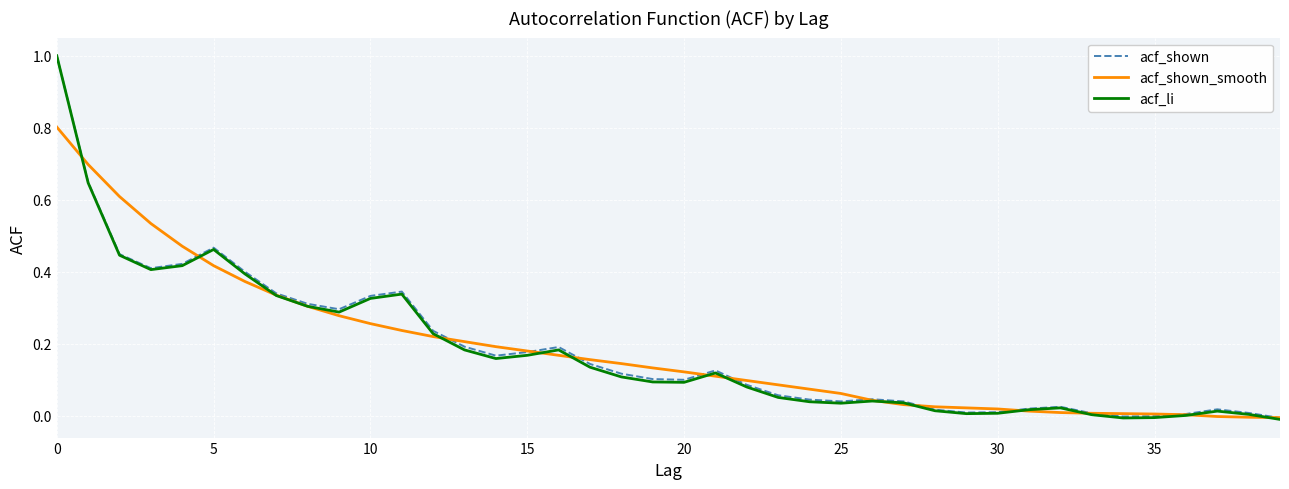

Which series has the widest spread of values?

acf_li